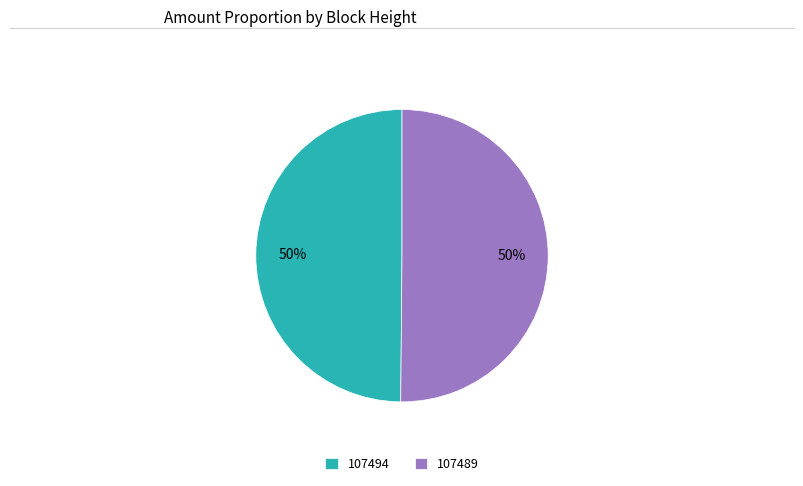

What percentage is the 107494 slice, to the nearest percent?

50%